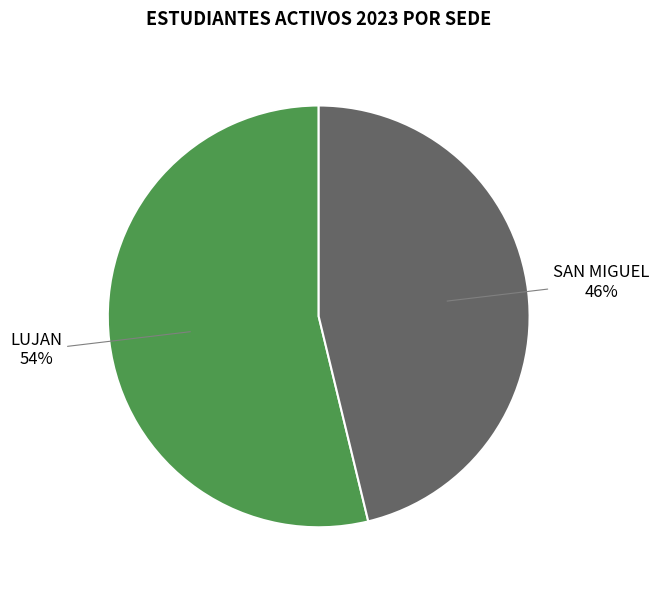

To the nearest percent, what is the difference between the largest and smallest slice percentages?

8%